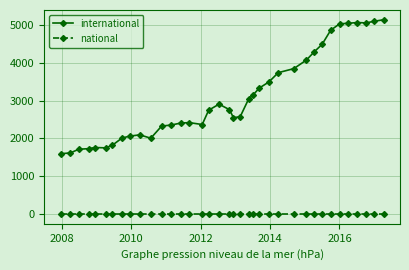

What are all the series names shown in the legend?

international, national